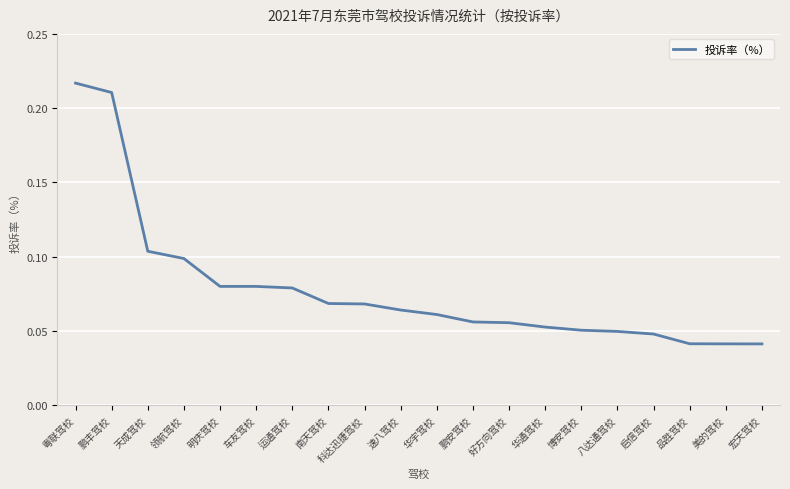

What position from the right is 运通驾校?

14